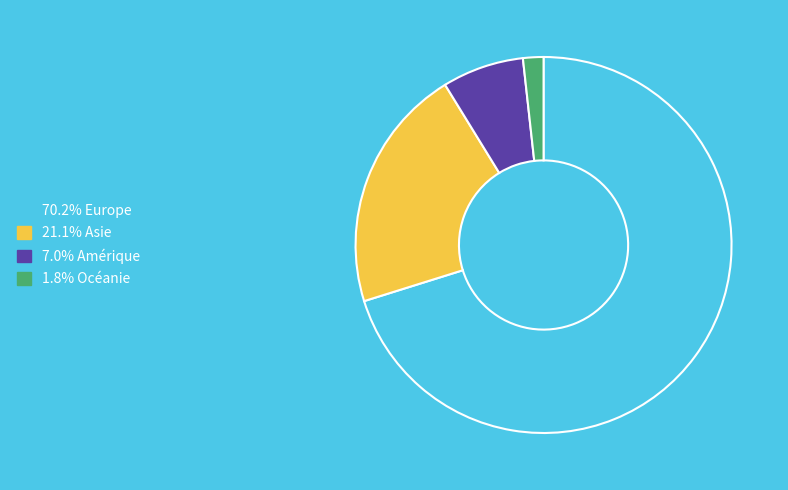

How many segments does this pie chart have?

4